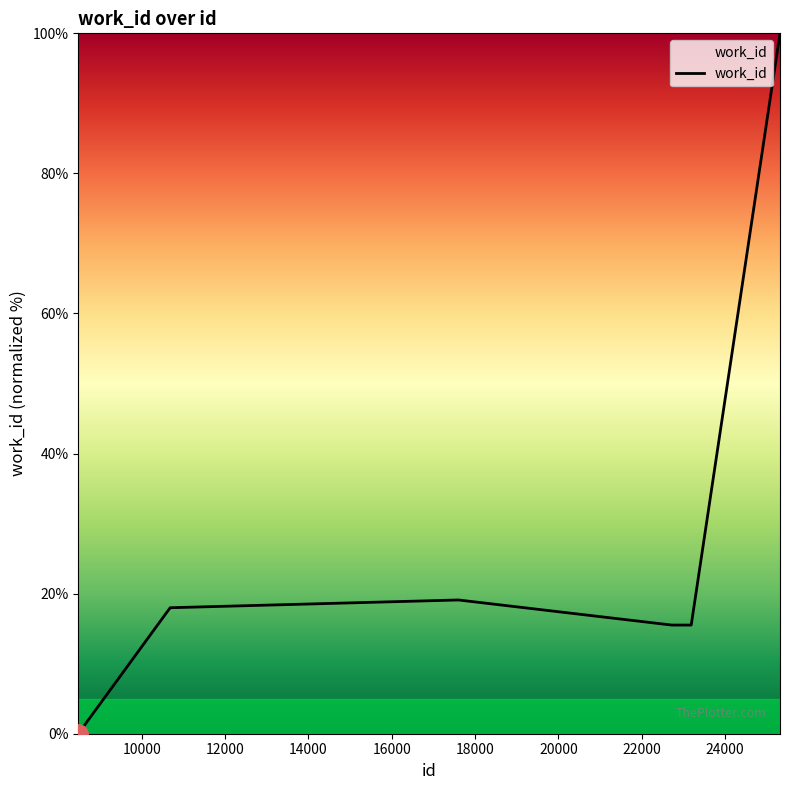

What is the average value?

26.6